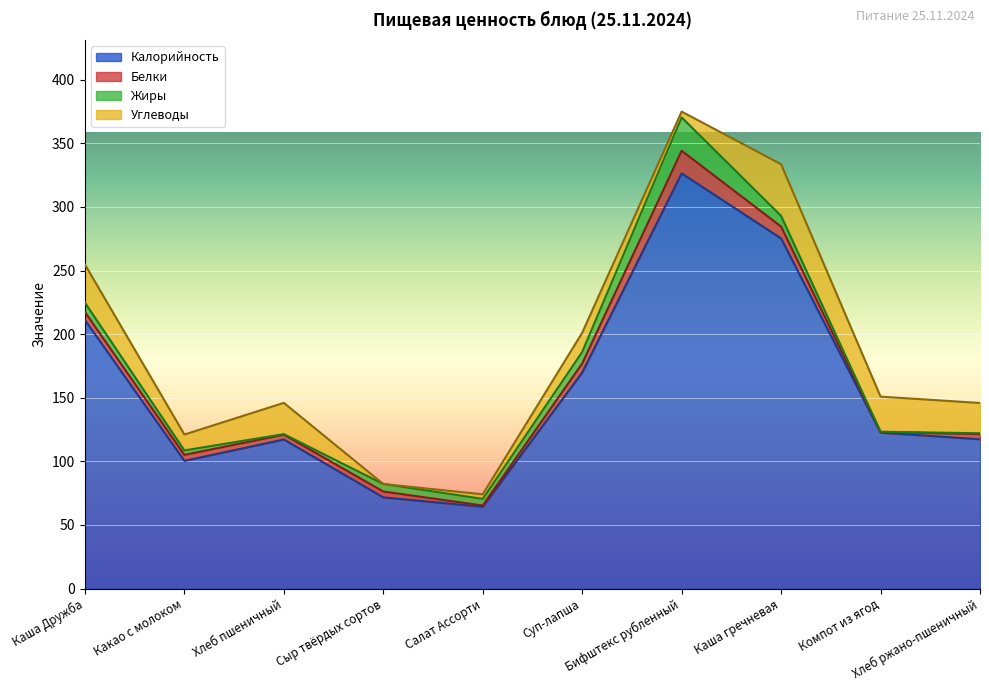

At which category is the sum across all series the highest?

Бифштекс рубленный